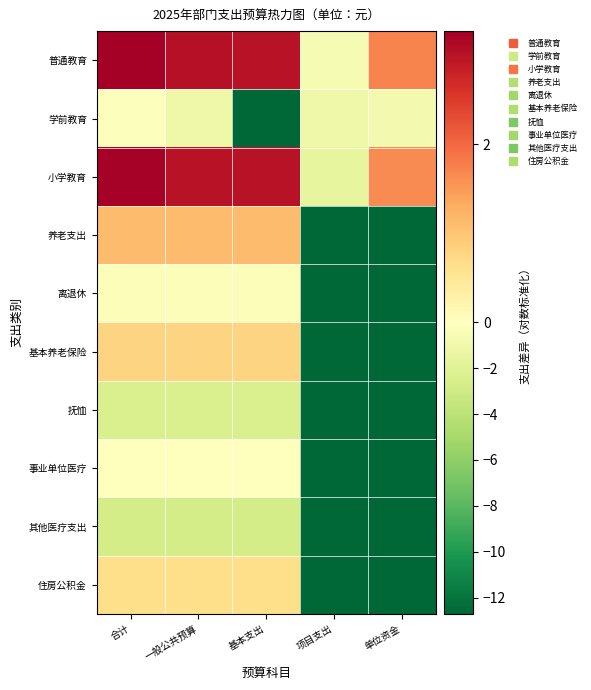

What is the total value across all series at 合计?

3.4